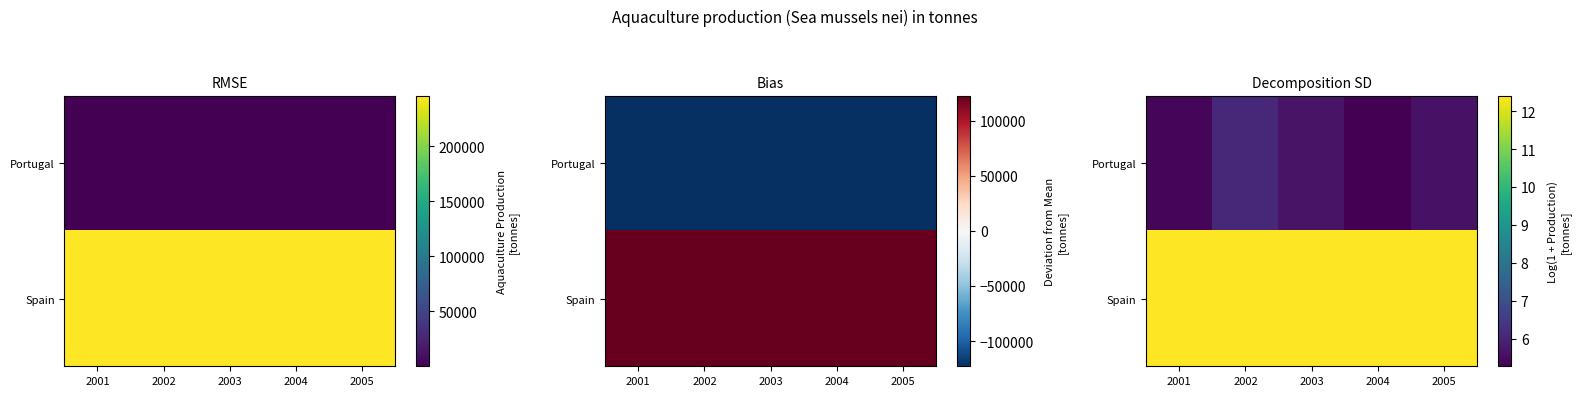

What is the spread (max minus min) of values at 2005?

6.8